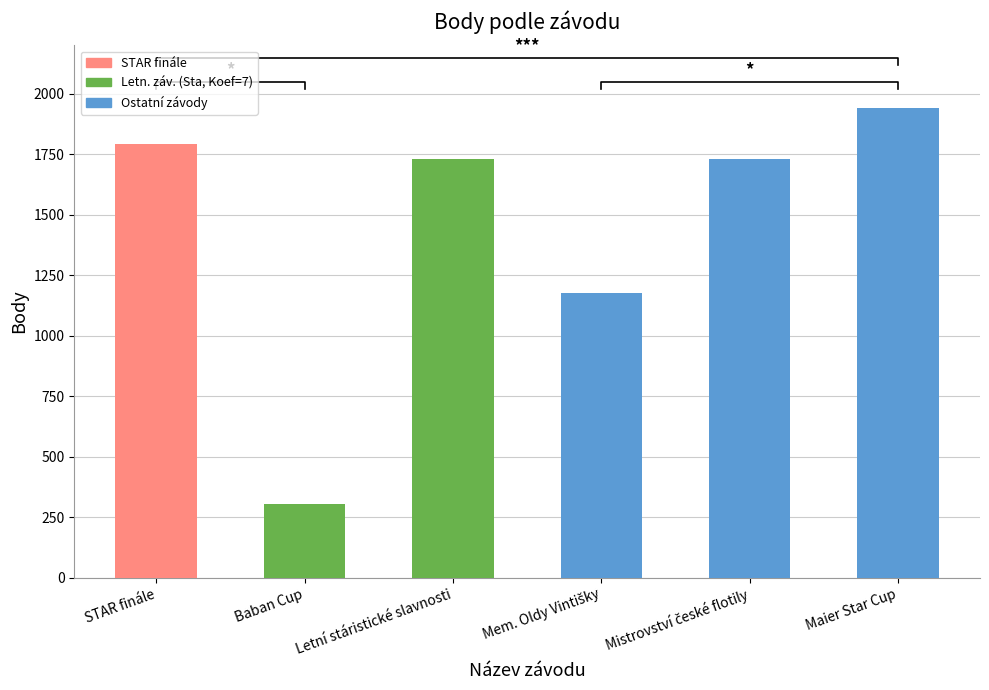

Where is the data nearest to the value 1121?

Mem. Oldy Vintišky